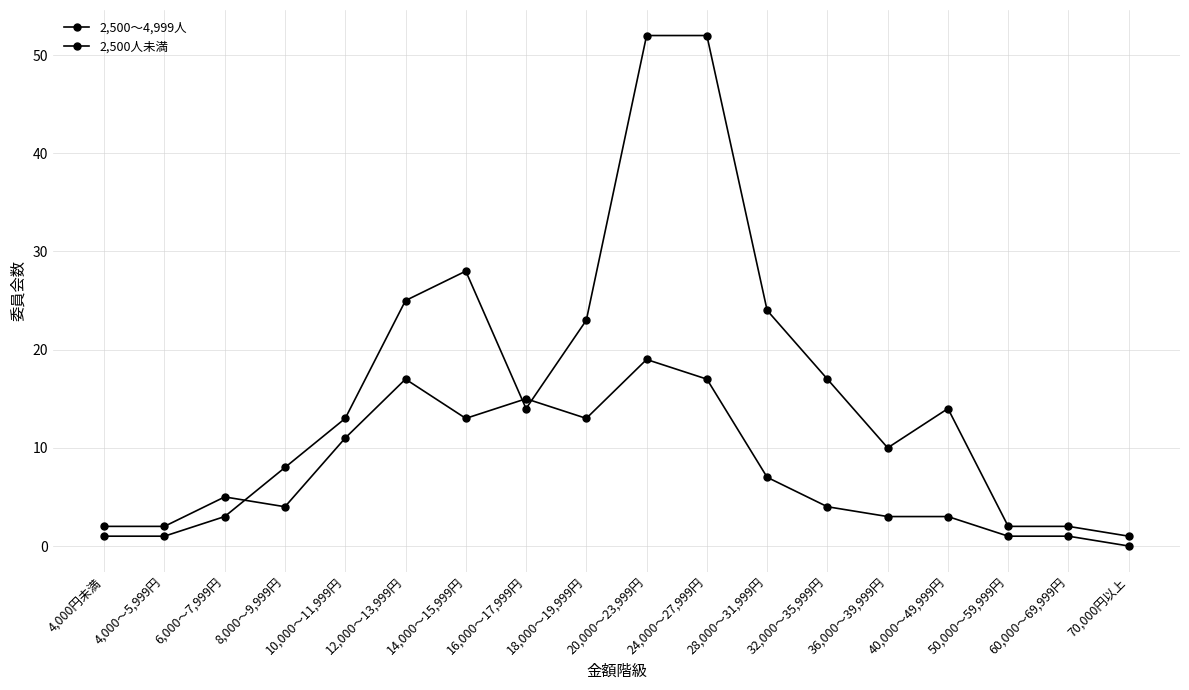

Does the chart have visible grid lines?

Yes